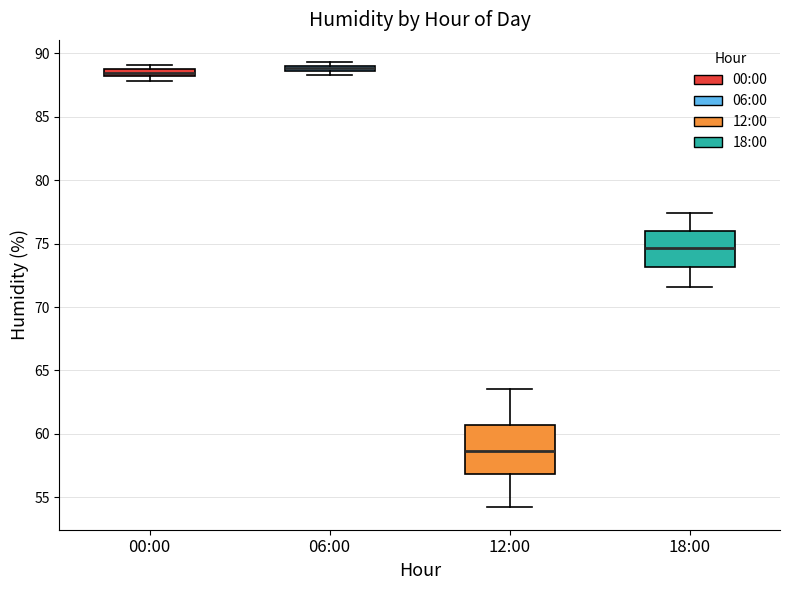

Where does the upper whisker of the box for 18:00 end on the y-axis? The values are not printed on the chart, so give them approximately, as read against the axis.

77.5